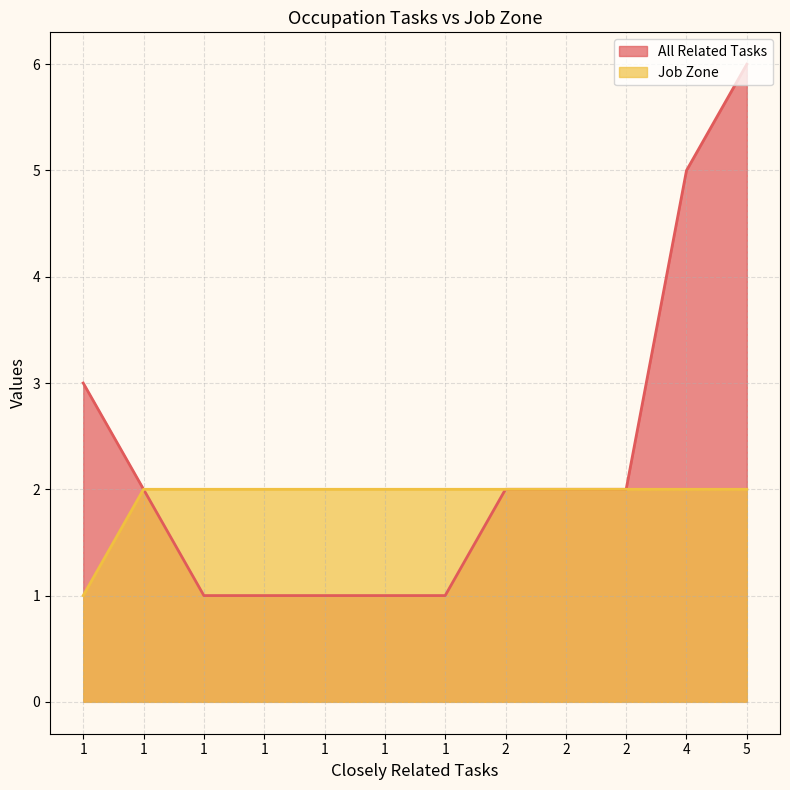

Which has a higher value, 1 or 2?

2